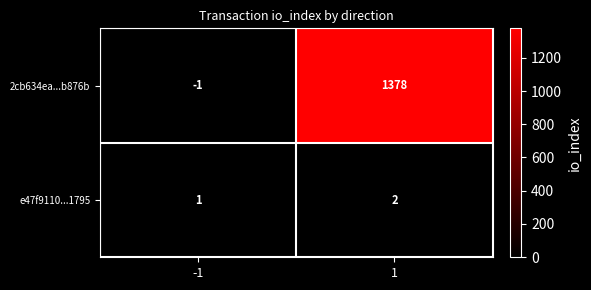

List the series in order of their peak value, lowest first.

e47f9110...1795, 2cb634ea...b876b